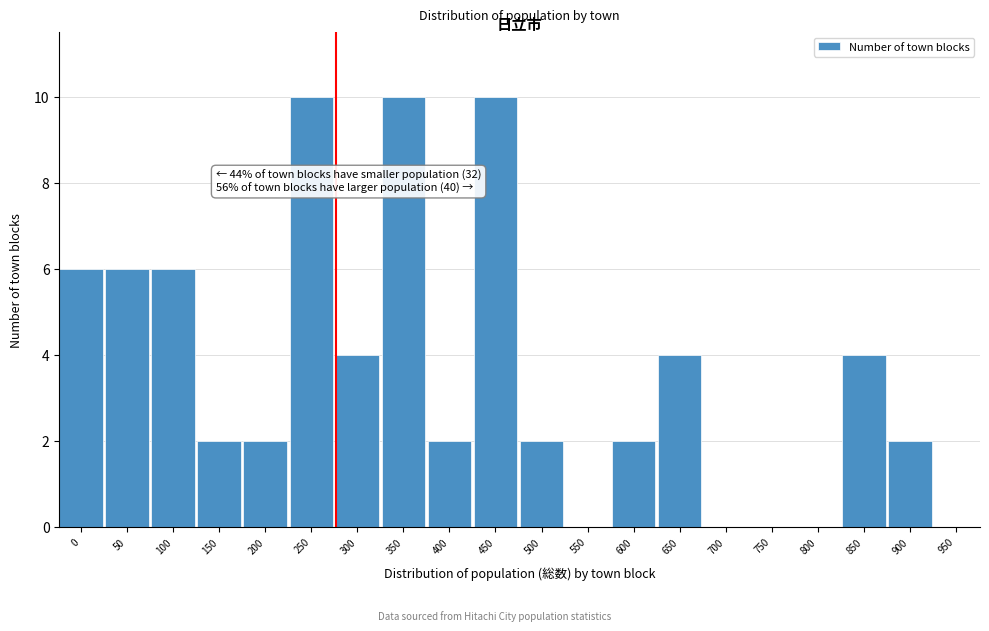

Reading right to left, list all the values displayed in this chart.

950=0	900=2	850=4	800=0	750=0	700=0	650=4	600=2	550=0	500=2	450=10	400=2	350=10	300=4	250=10	200=2	150=2	100=6	50=6	0=6